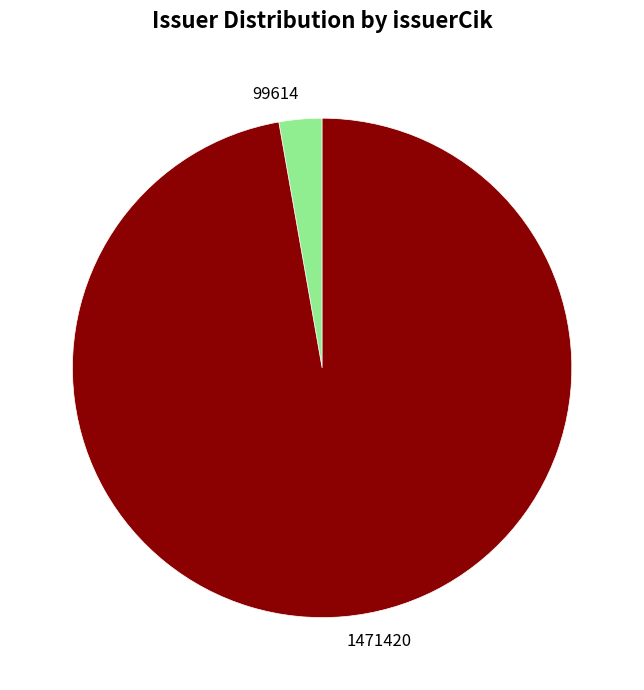

How many segments does this pie chart have?

2